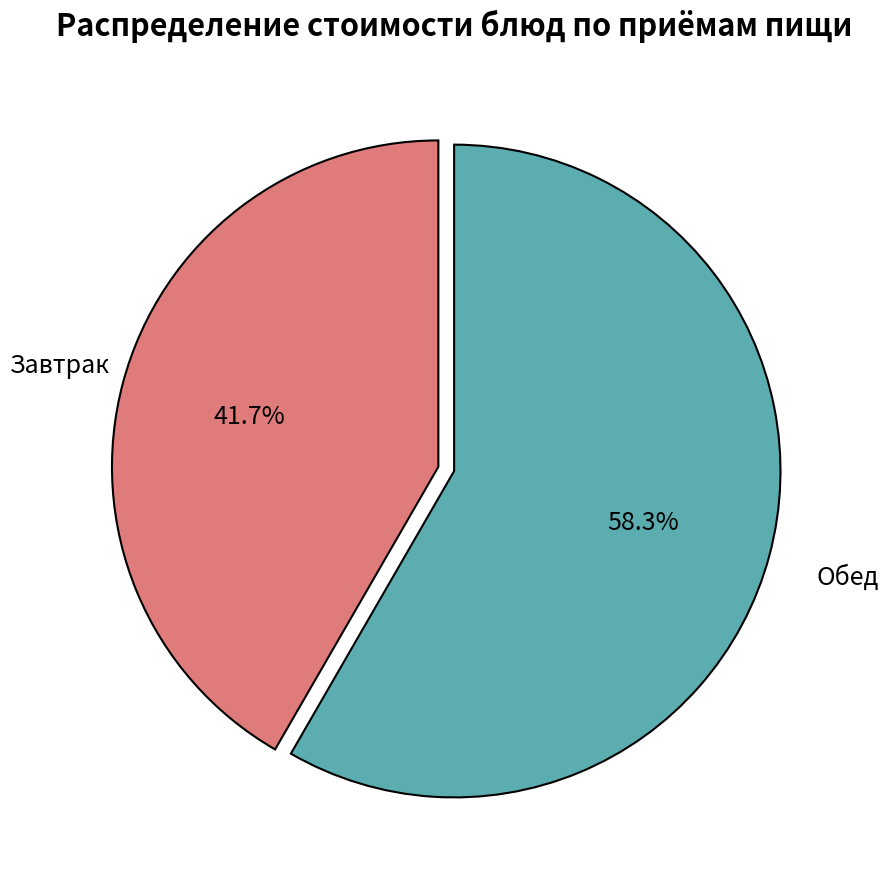

Is there any slice that represents more than half of the pie?

Yes